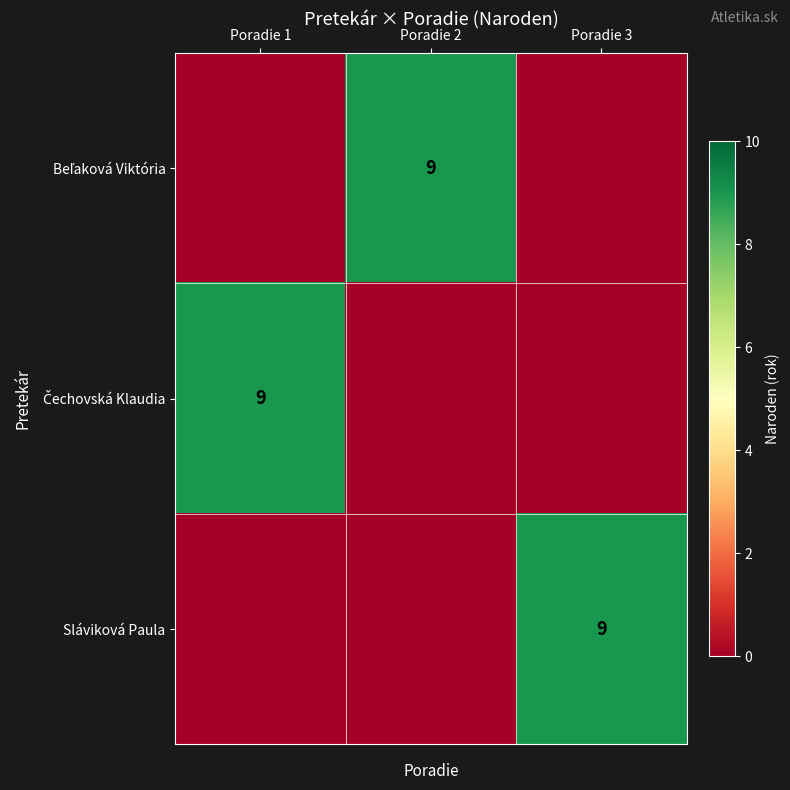

Count the Beľaková Viktória values in the range 0 to 9.

3